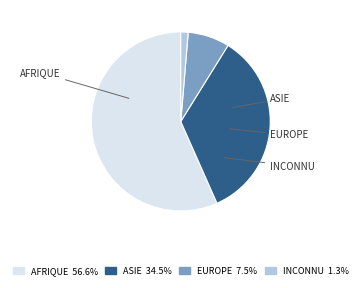

How many slices are in this pie chart?

4